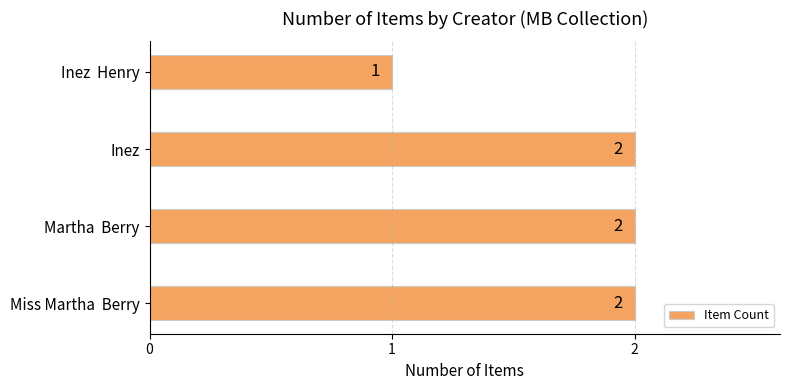

What is the sum of all values?

7